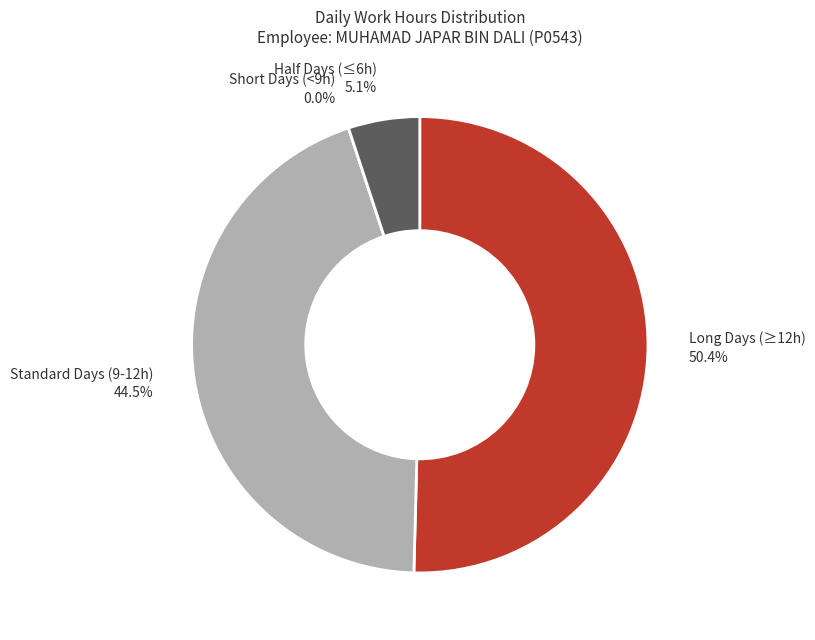

The Wed (23) slice represents 1% of the pie. True or false?

False